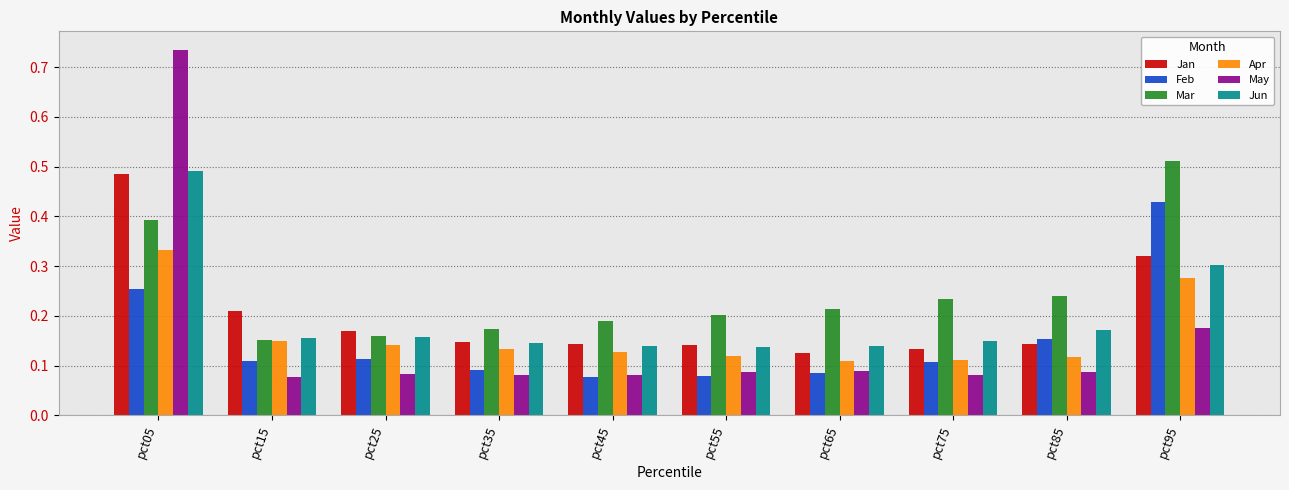

The Mar series shows 0.2 at pct55. True or false?

True